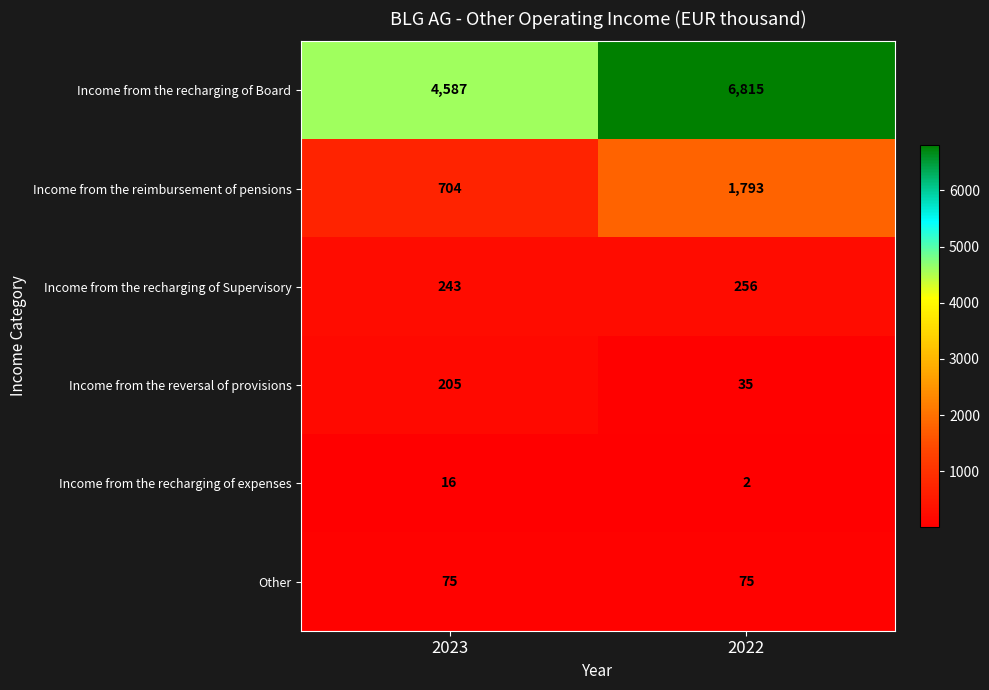

The value of Other at 2022 is 132. True or false?

False